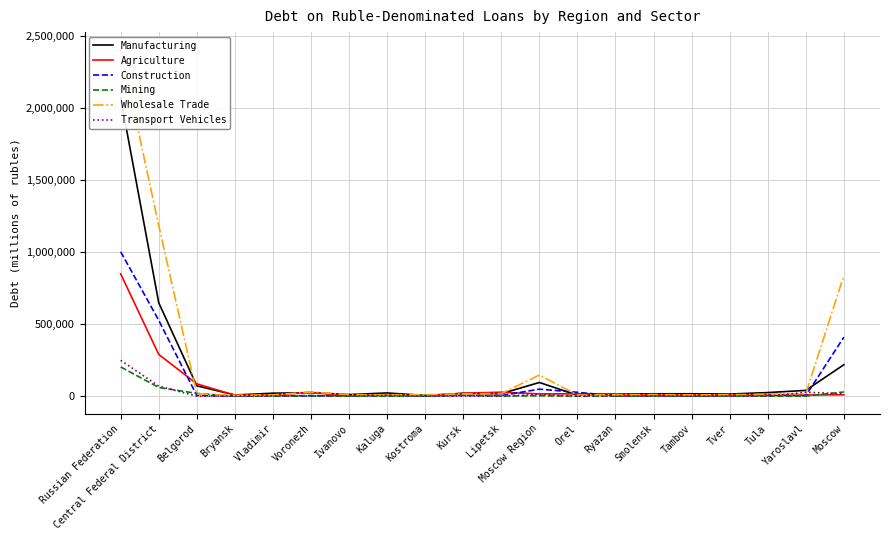

Rank the series by their maximum value, from highest to lowest.

Wholesale Trade, Manufacturing, Construction, Agriculture, Transport Vehicles, Mining